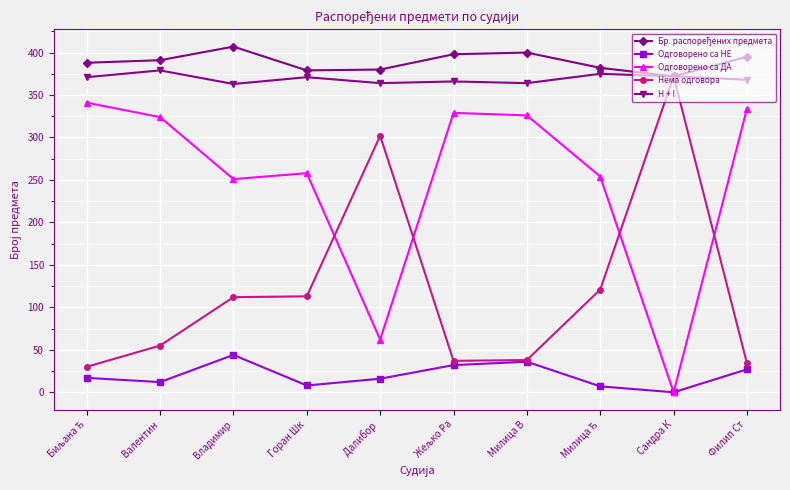

What is the maximum value shown in the chart?

407